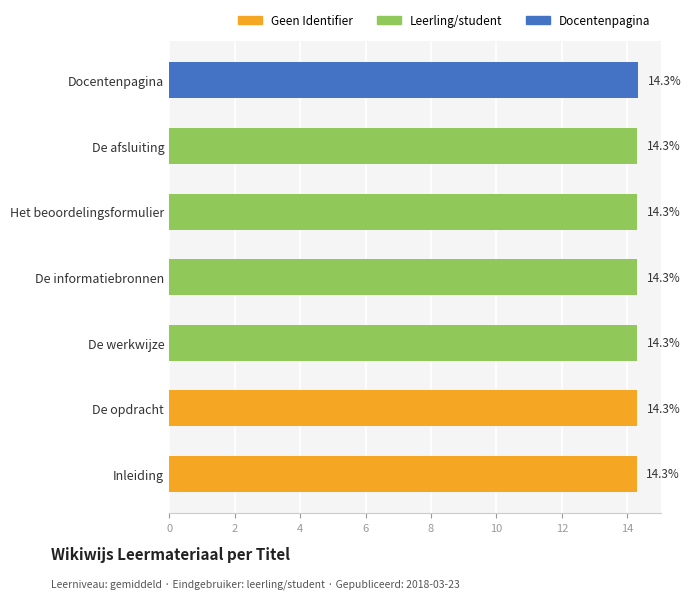

What is the label of the 7th bar from the top?

Inleiding